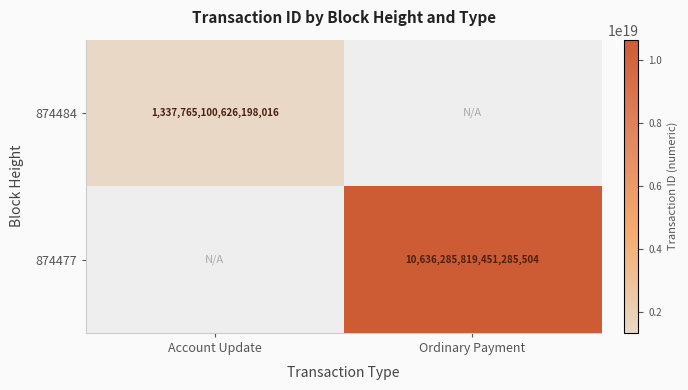

Between Account Update and Ordinary Payment, which is larger?

Ordinary Payment